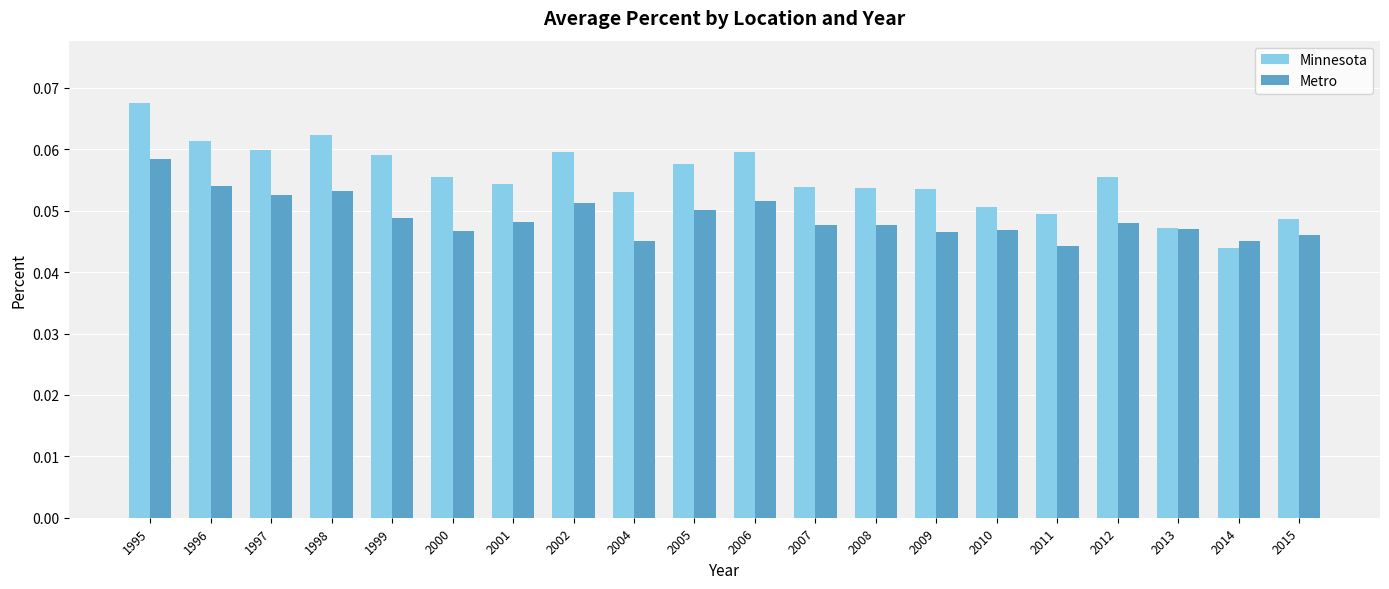

Is it true that Metro equals 0.0 at 2005?

False